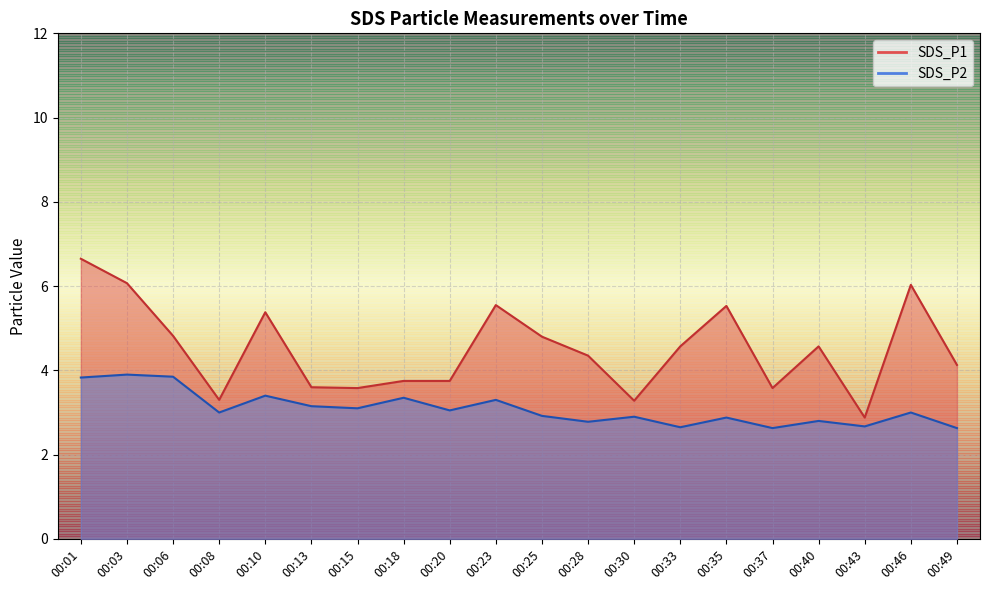

Which category has the highest value in the SDS_P2 series?

00:03